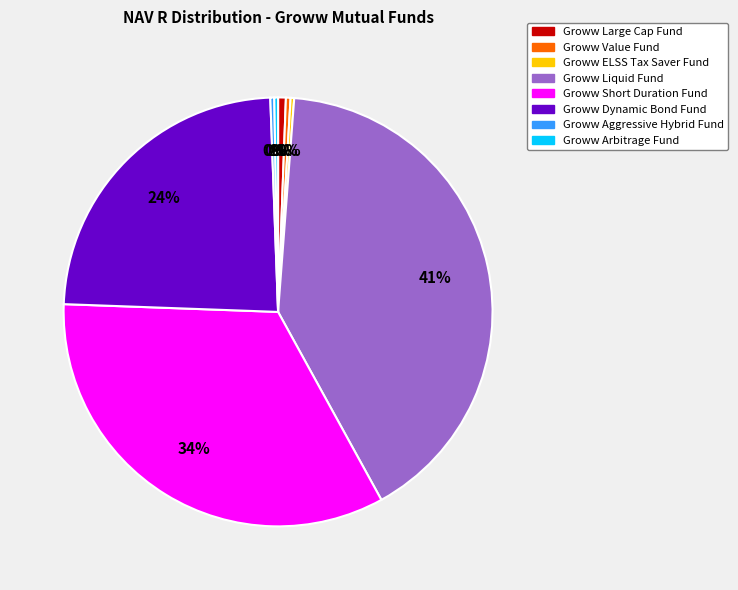

Is Groww Liquid Fund the majority of the pie?

No